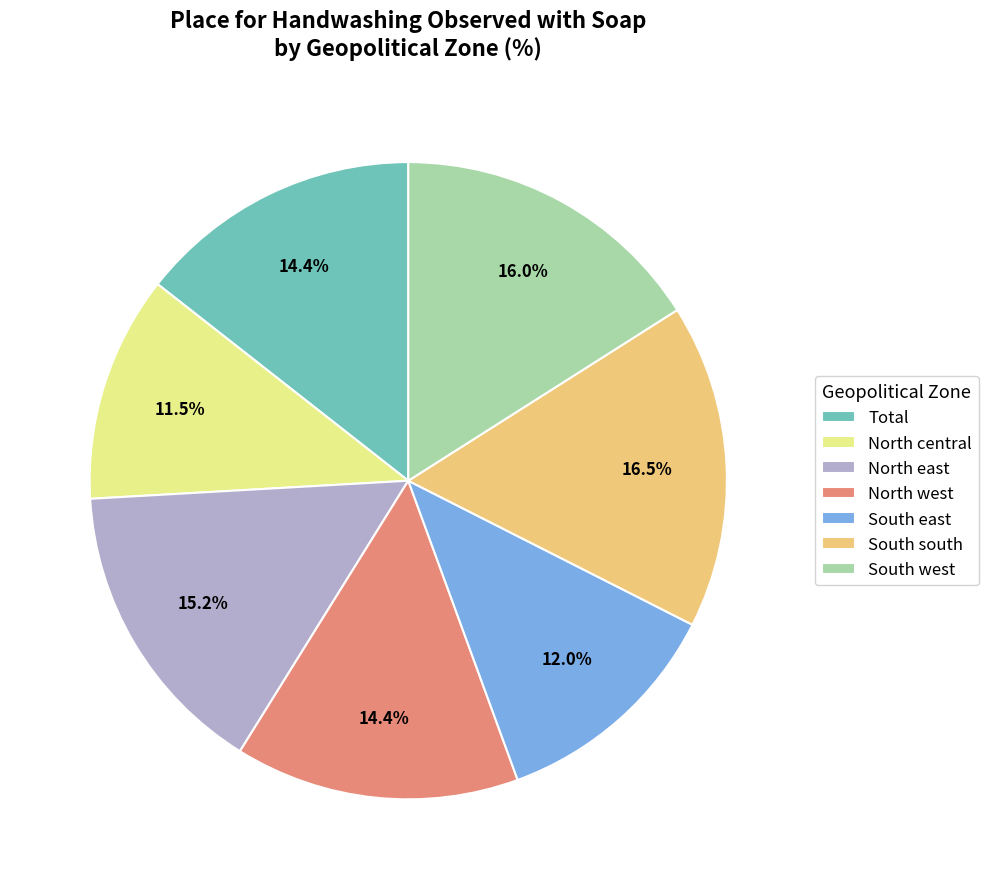

True or false: North east accounts for 8% of the total.

False